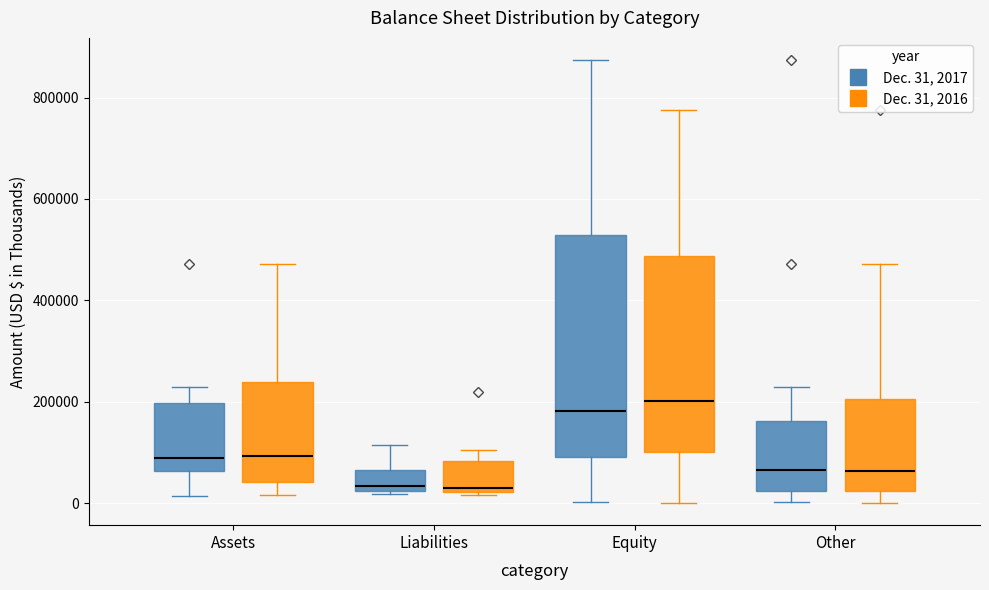

Where does the lower whisker of the box for Equity (Dec. 31, 2017) end on the y-axis? The values are not printed on the chart, so give them approximately, as read against the axis.

0